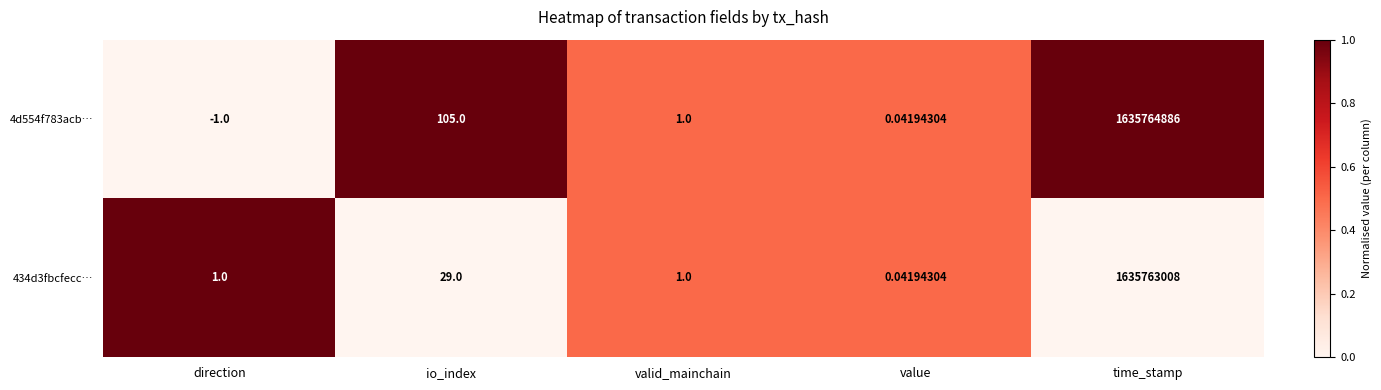

At which label is 434d3fbcfecc… closest to 817881504?

io_index